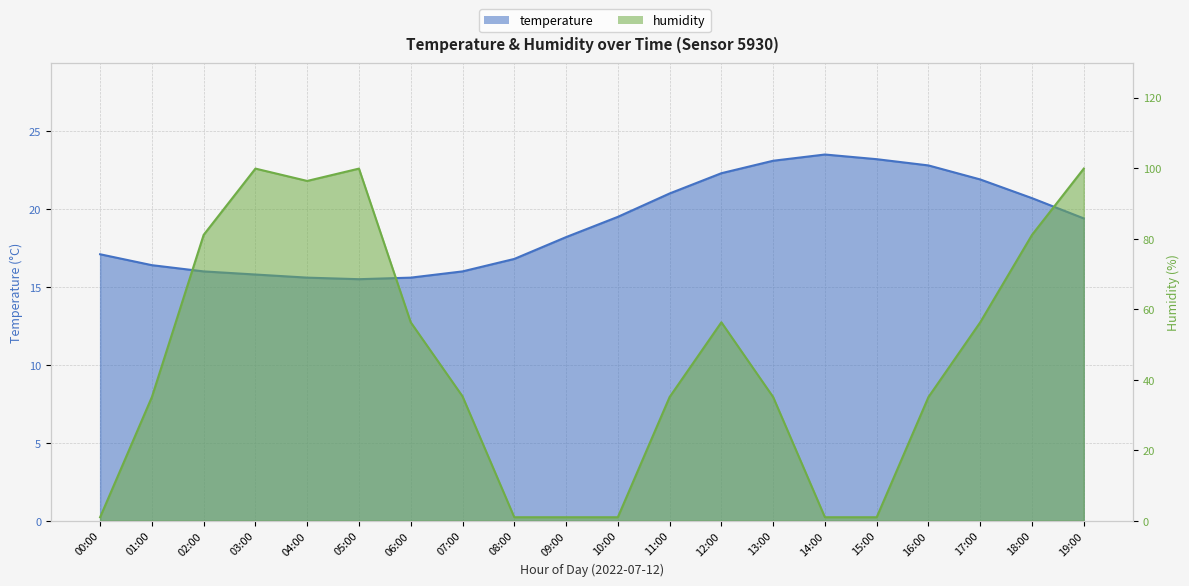

At 01:00, list the series in order from smallest to largest.

temperature, humidity